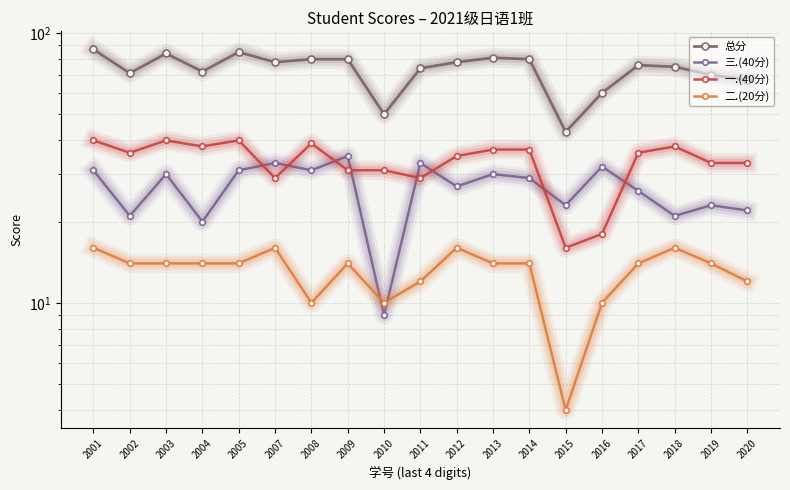

How many lines are shown in the chart?

4